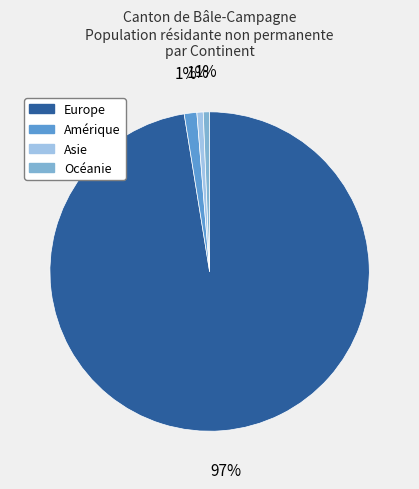

Which slice represents more than half of the pie?

Europe